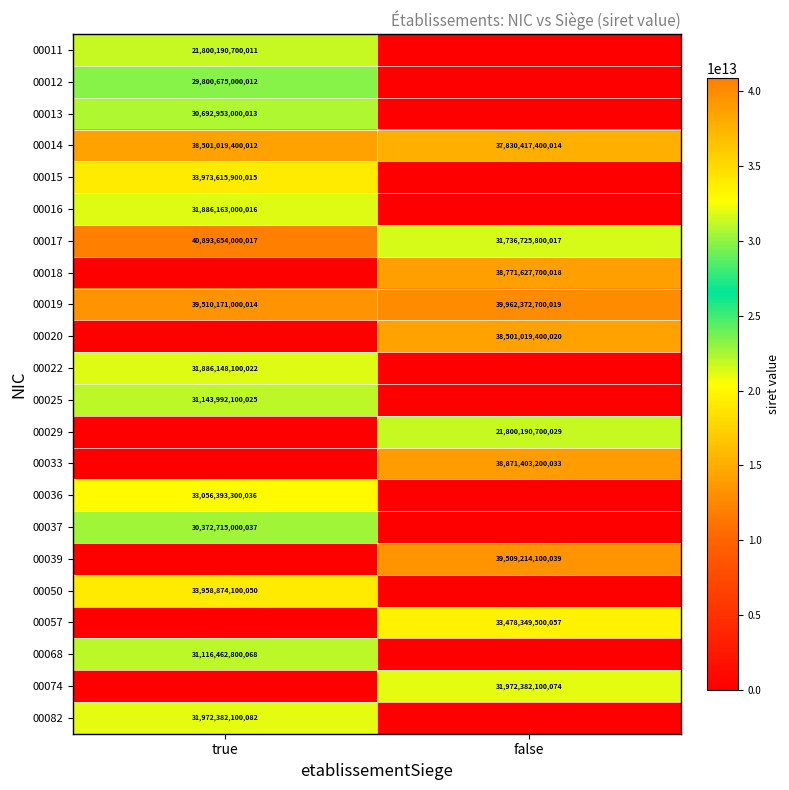

Which category has the lowest value in the 00019 series?

true